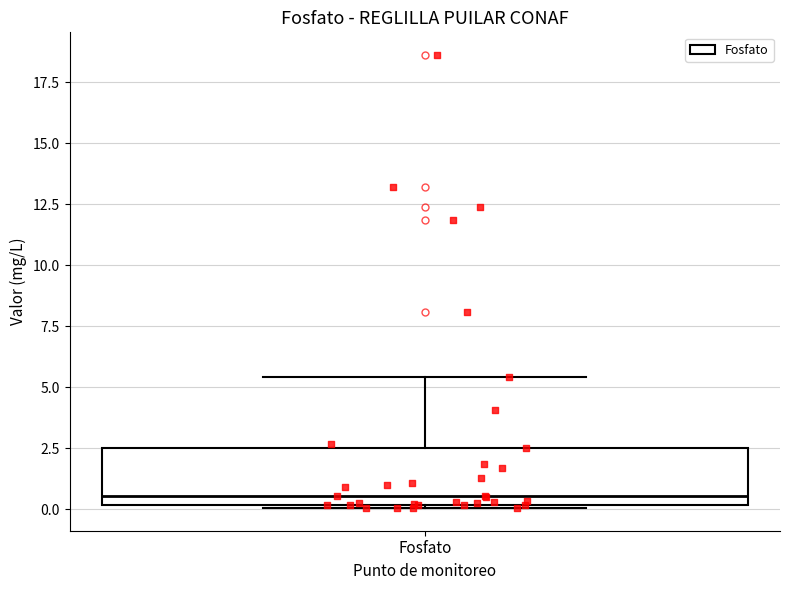

Read this box plot against the y-axis: the position of the median line, the range covered by the box, and the ends of both whiskers. The values are not printed on the chart, so give them approximately, as read against the axis.

median 0.5, box 0.0 to 2.5, whiskers 0.0 to 5.5